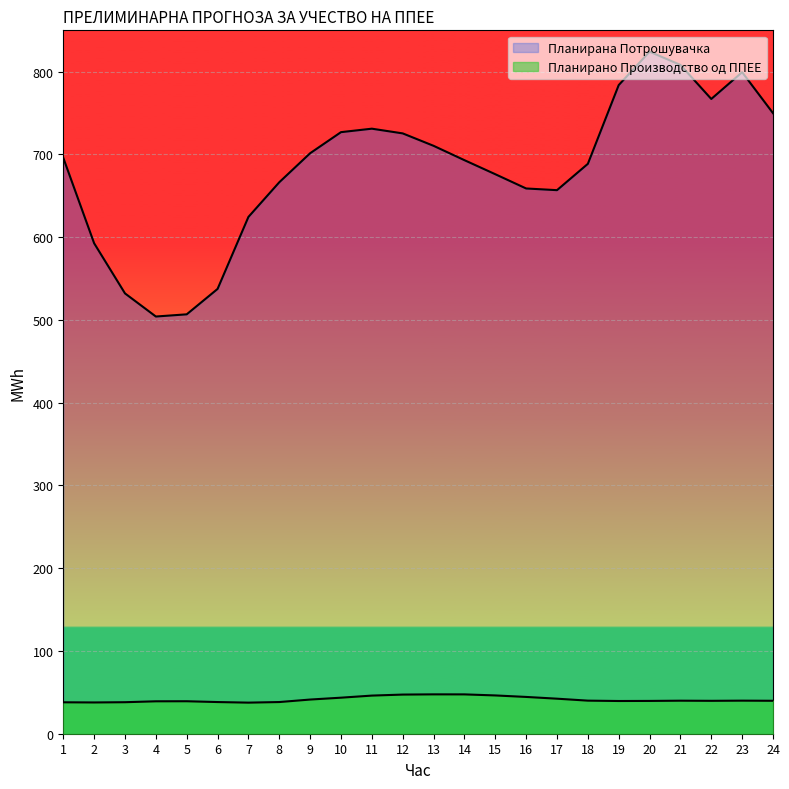

How many values in the Планирана Потрошувачка series are below 695?

12